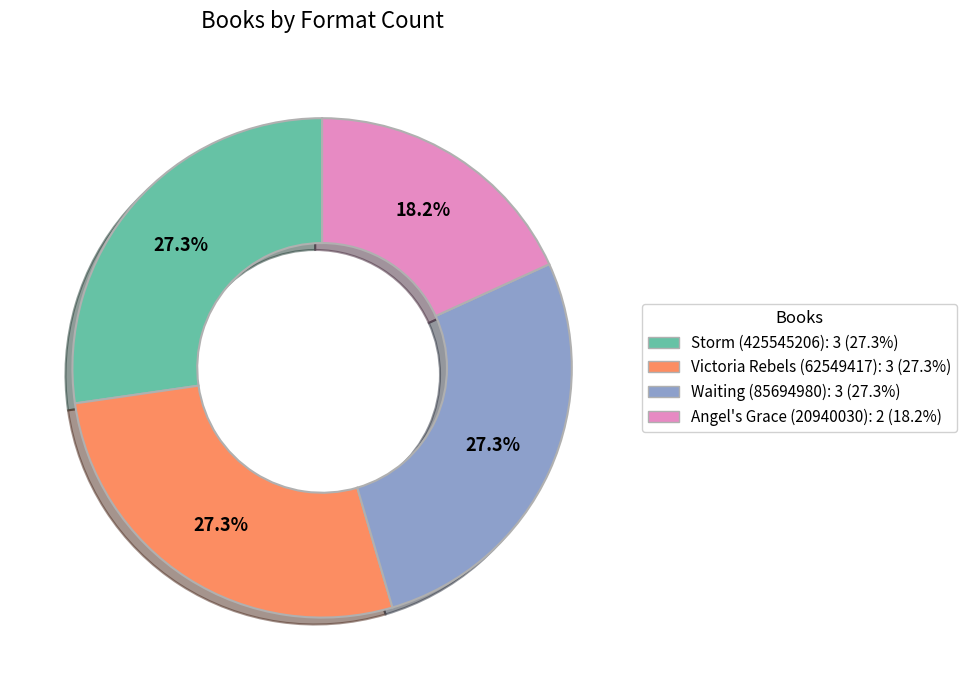

To the nearest percent, what percentage of the pie is Storm (425545206)?

27%